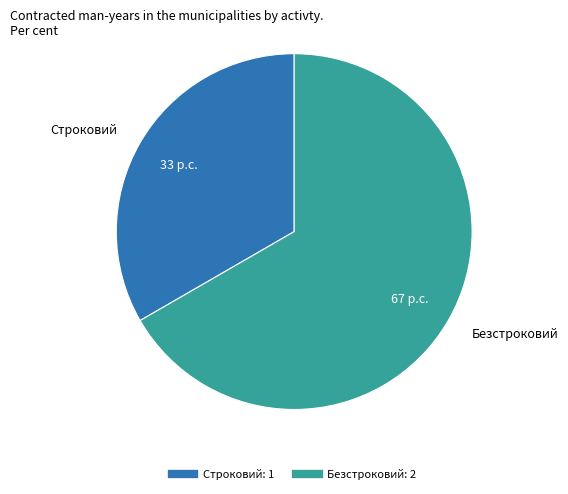

Which has a higher value, Строковий or Безстроковий?

Безстроковий